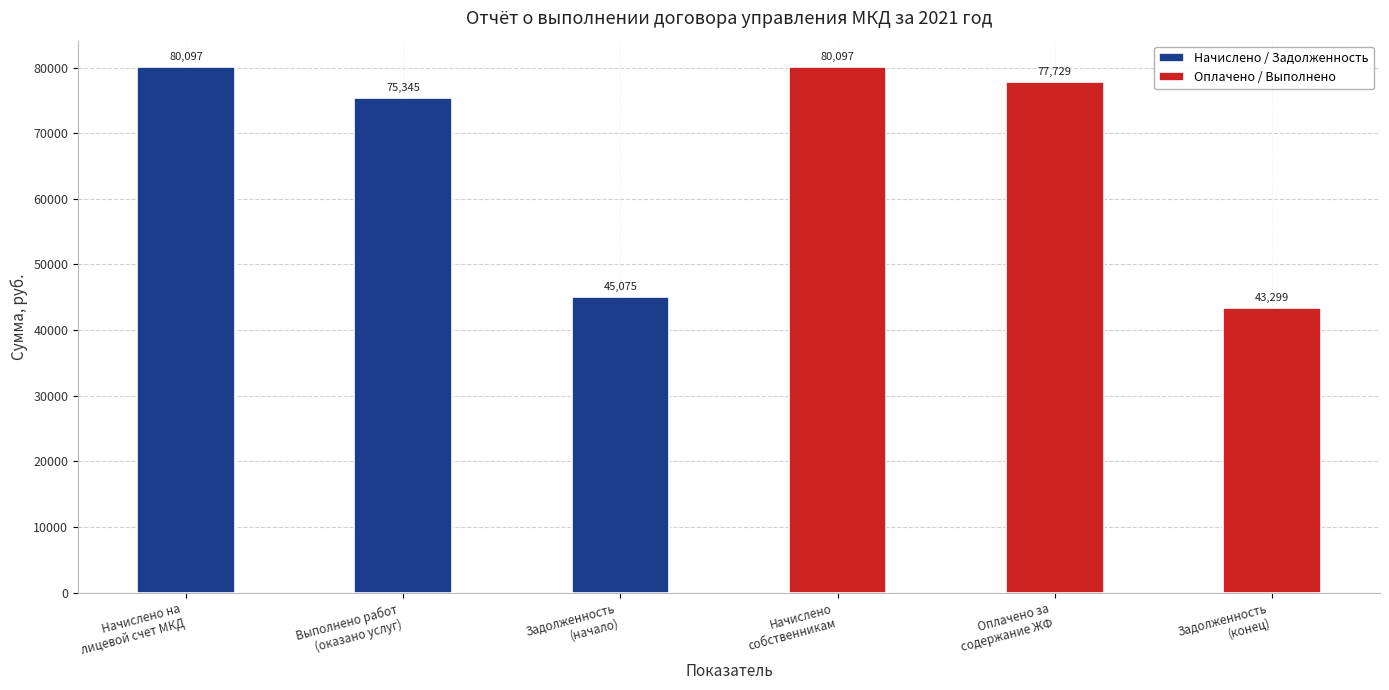

The Начислено / Задолженность series shows 136565.2 at Начислено на
лицевой счет МКД. True or false?

False